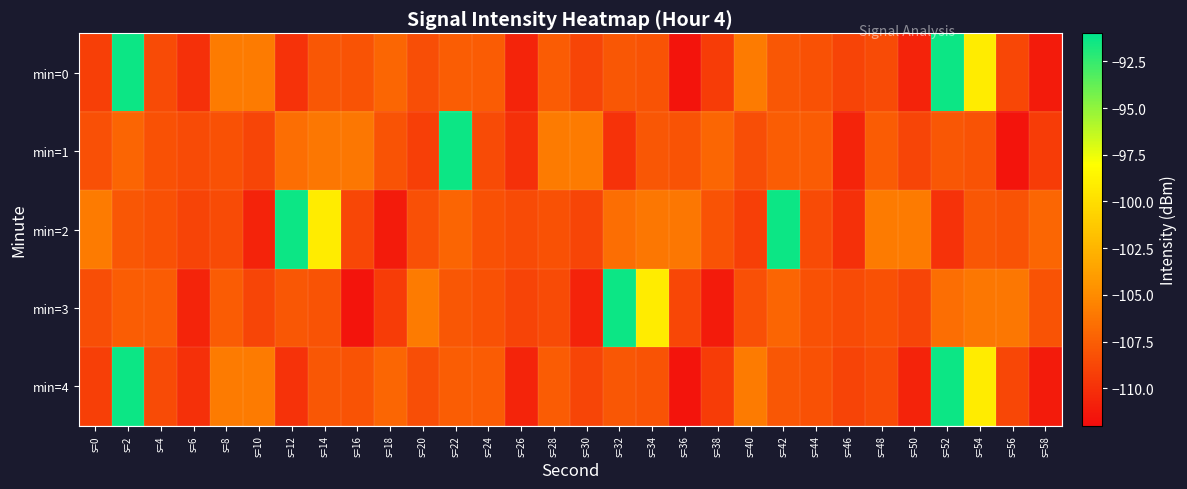

Which has a higher value, s=16 or s=0?

s=16